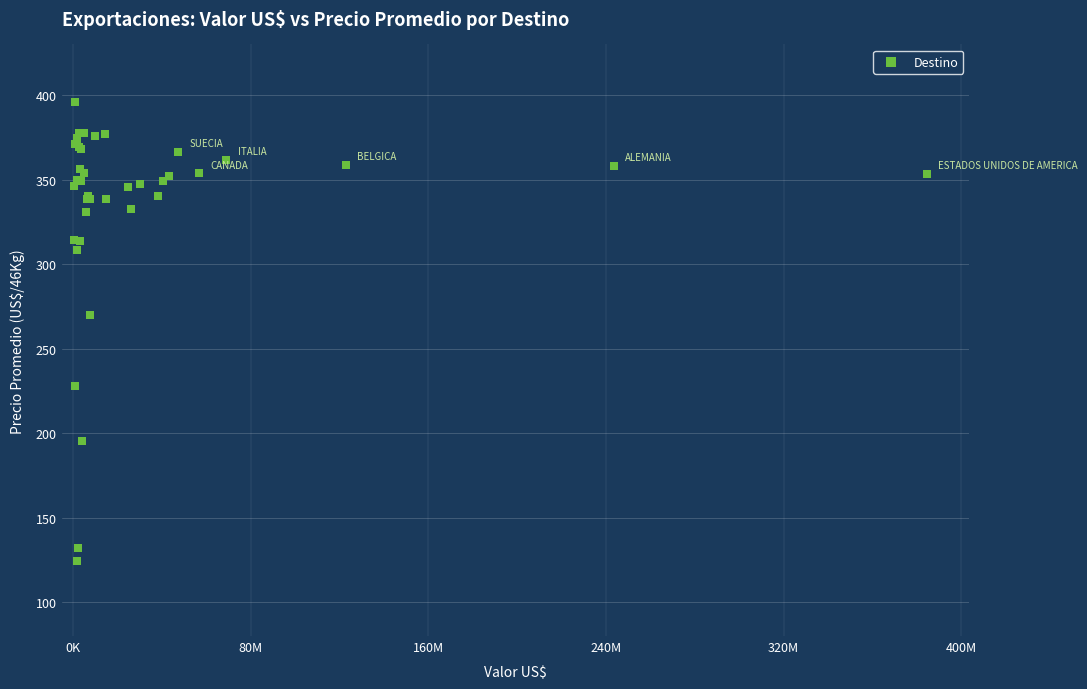

What Y value in the scatter plot is closest to 260?

269.9